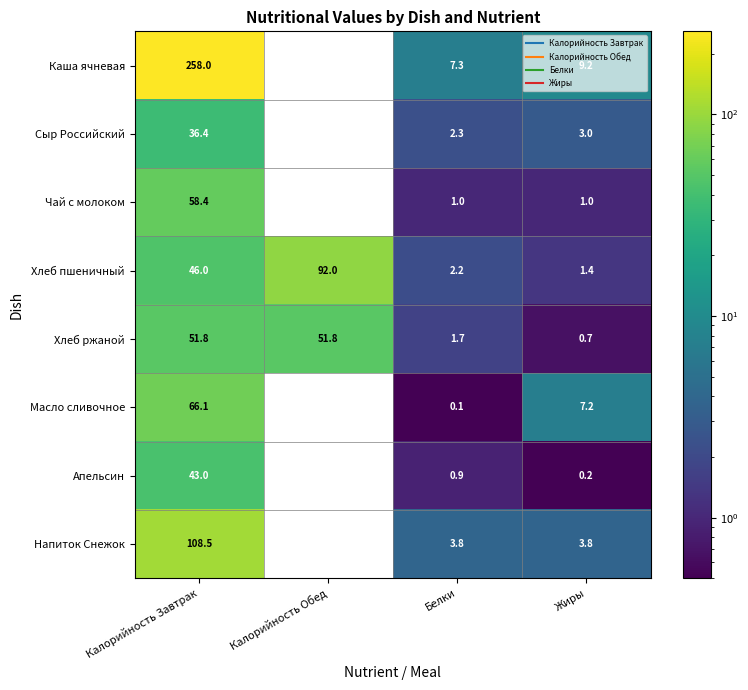

What is the difference between the maximum and minimum values in the Хлеб ржаной series?

51.1